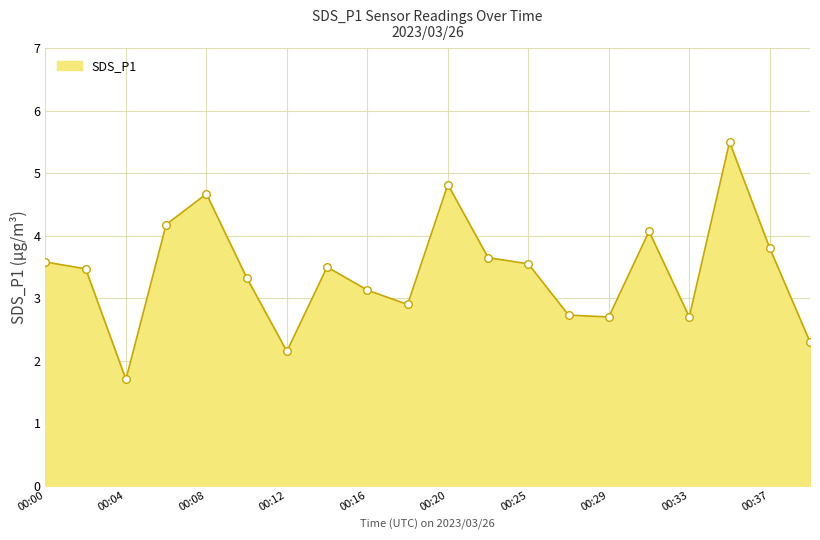

What is the greatest value displayed?

5.5